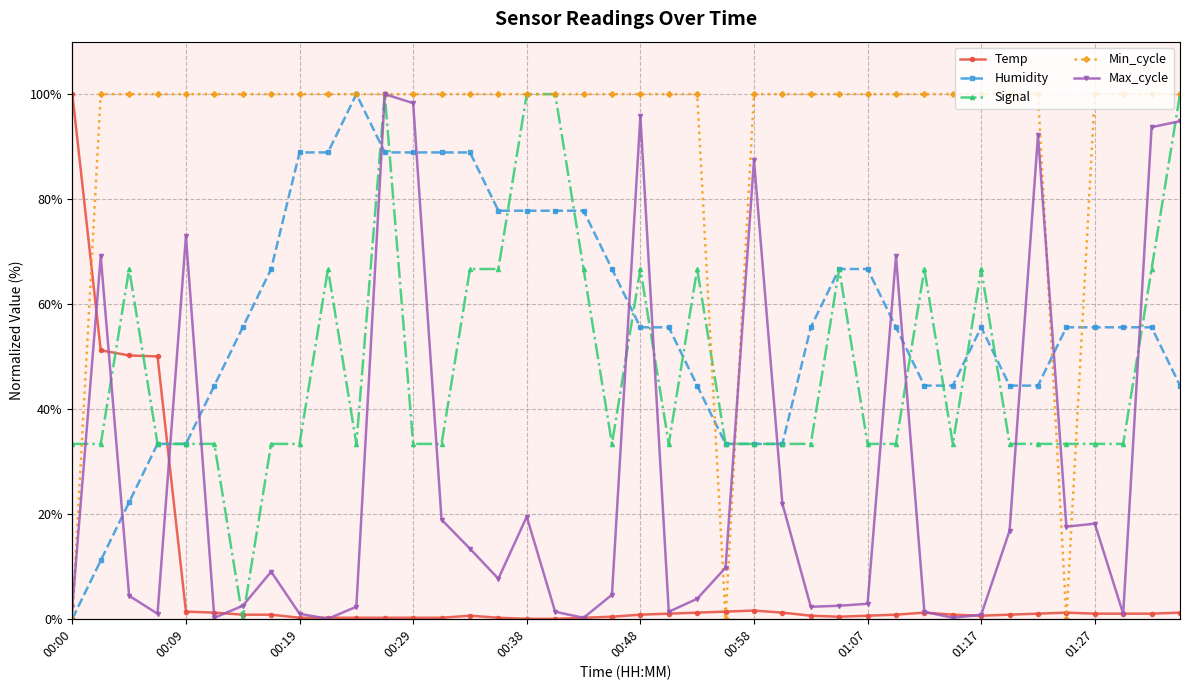

Reading left to right, transcribe all the data shown in this chart.

Temp: 100.0	51.2	50.2	50.0	1.4	1.2	0.8	0.8	0.2	0.2	0.2	0.2	0.2	0.2	0.6	0.2	0.0	0.0	0.2	0.4	0.8	1.0	1.2	1.4	1.6	1.2	0.6	0.4	0.6	0.8	1.2	0.8	0.6	0.8	1.0	1.2	1.0	1.0	1.0	1.2
Humidity: 0.0	11.1	22.2	33.3	33.3	44.4	55.6	66.7	88.9	88.9	100.0	88.9	88.9	88.9	88.9	77.8	77.8	77.8	77.8	66.7	55.6	55.6	44.4	33.3	33.3	33.3	55.6	66.7	66.7	55.6	44.4	44.4	55.6	44.4	44.4	55.6	55.6	55.6	55.6	44.4
Signal: 33.3	33.3	66.7	33.3	33.3	33.3	0.0	33.3	33.3	66.7	33.3	100.0	33.3	33.3	66.7	66.7	100.0	100.0	66.7	33.3	66.7	33.3	66.7	33.3	33.3	33.3	33.3	66.7	33.3	33.3	66.7	33.3	66.7	33.3	33.3	33.3	33.3	33.3	66.7	100.0
Min_cycle: 0.0	100.0	100.0	100.0	100.0	100.0	100.0	100.0	100.0	100.0	100.0	100.0	100.0	100.0	100.0	100.0	100.0	100.0	100.0	100.0	100.0	100.0	100.0	0.0	100.0	100.0	100.0	100.0	100.0	100.0	100.0	100.0	100.0	100.0	100.0	0.0	100.0	100.0	100.0	100.0
Max_cycle: 2.3	69.1	4.4	1.0	72.9	0.2	2.5	9.0	1.0	0.0	2.3	100.0	98.3	18.9	13.4	7.6	19.5	1.3	0.2	4.6	95.8	1.3	3.8	9.7	87.4	21.9	2.3	2.5	2.9	69.1	1.3	0.2	0.8	16.8	92.2	17.6	18.1	1.0	93.7	94.8